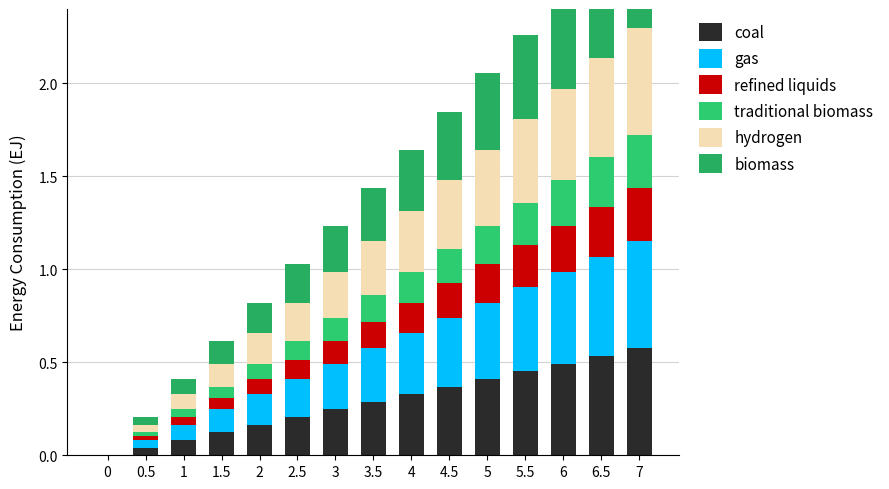

How many positive values does the biomass series have?

14